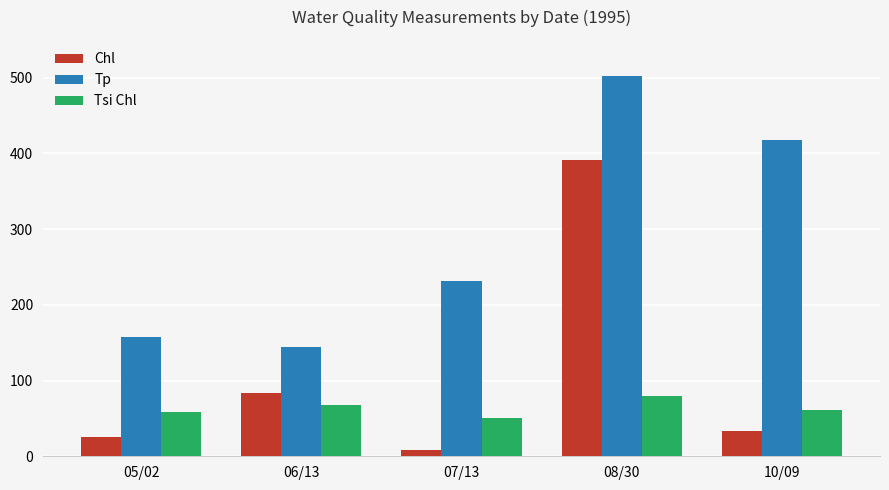

What is the label of the 5th bar from the left?

10/09